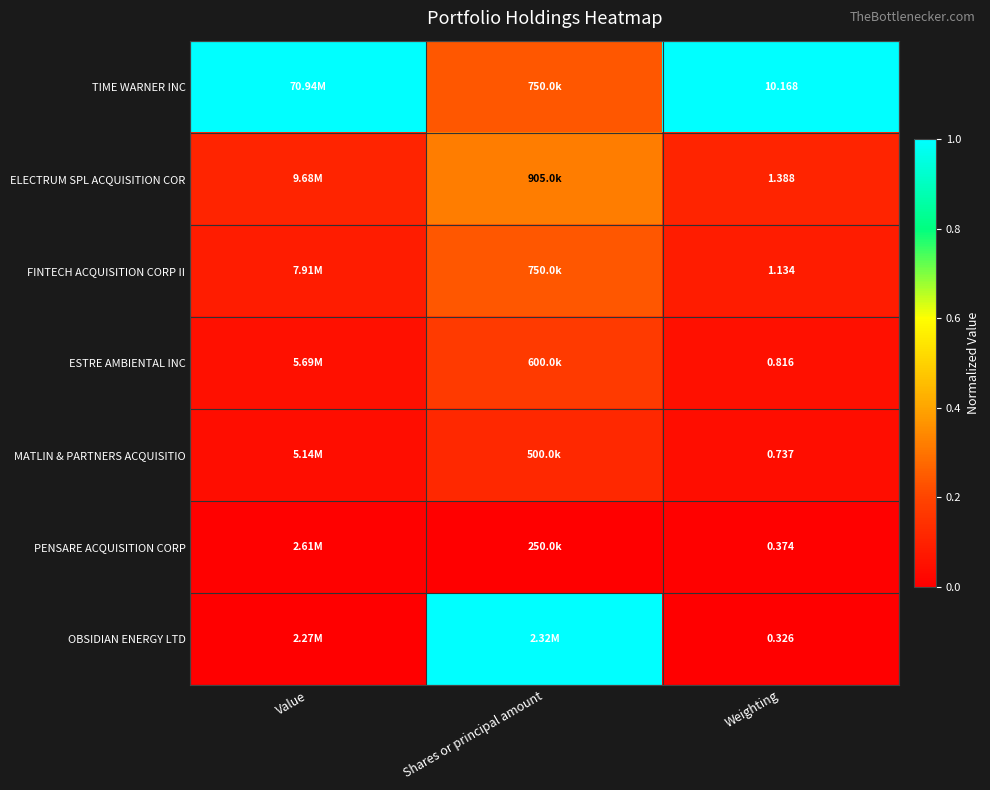

Is the value of FINTECH ACQUISITION CORP II at Weighting greater than the value of OBSIDIAN ENERGY LTD at Weighting?

Yes